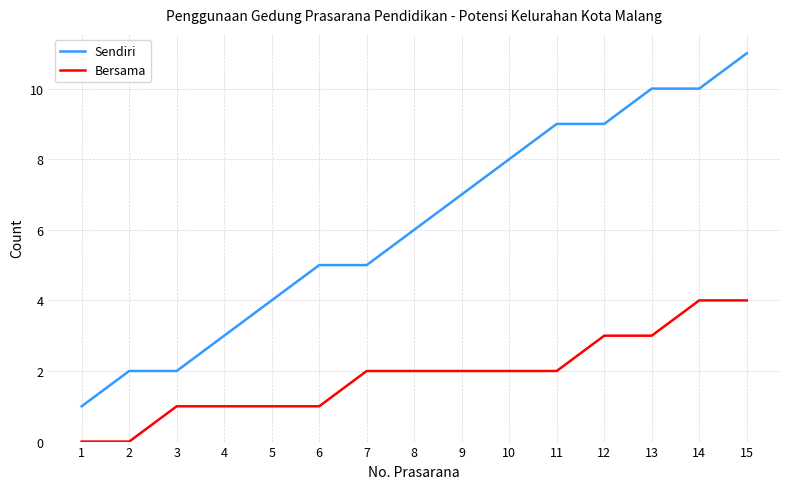

True or false: Bersama and Sendiri cross at least once.

False